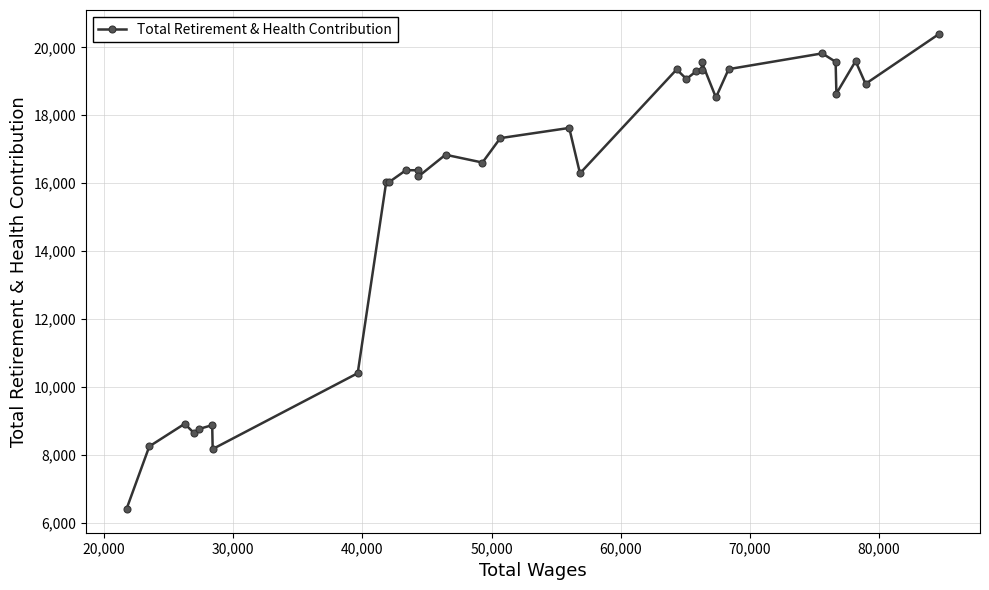

What is the value of the 2nd point from the left?

8247